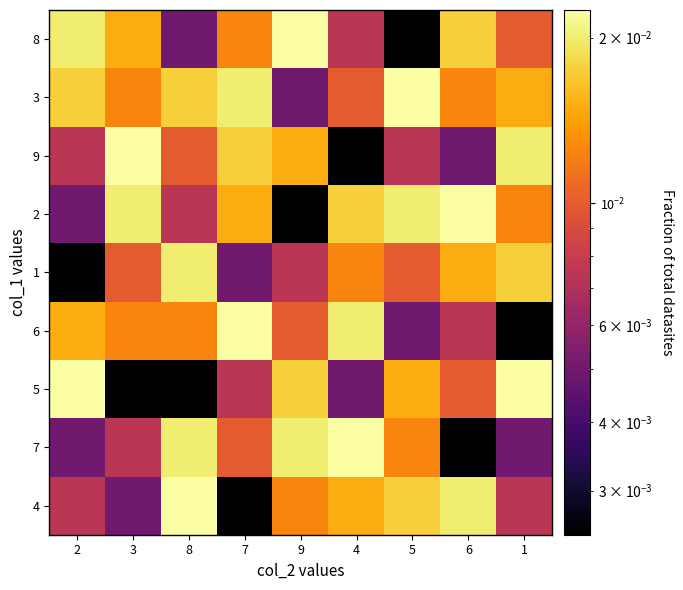

How many categories are shown in the chart?

9